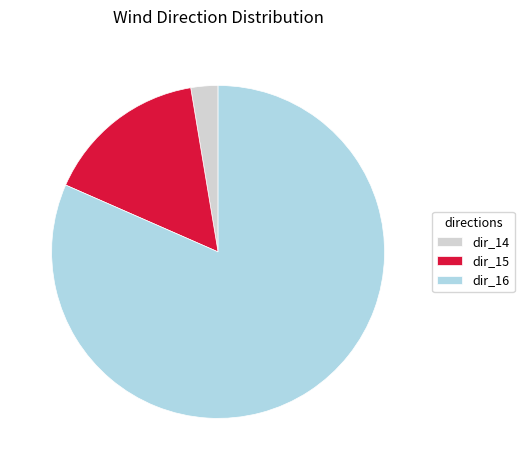

Which slice is the smallest?

dir_14